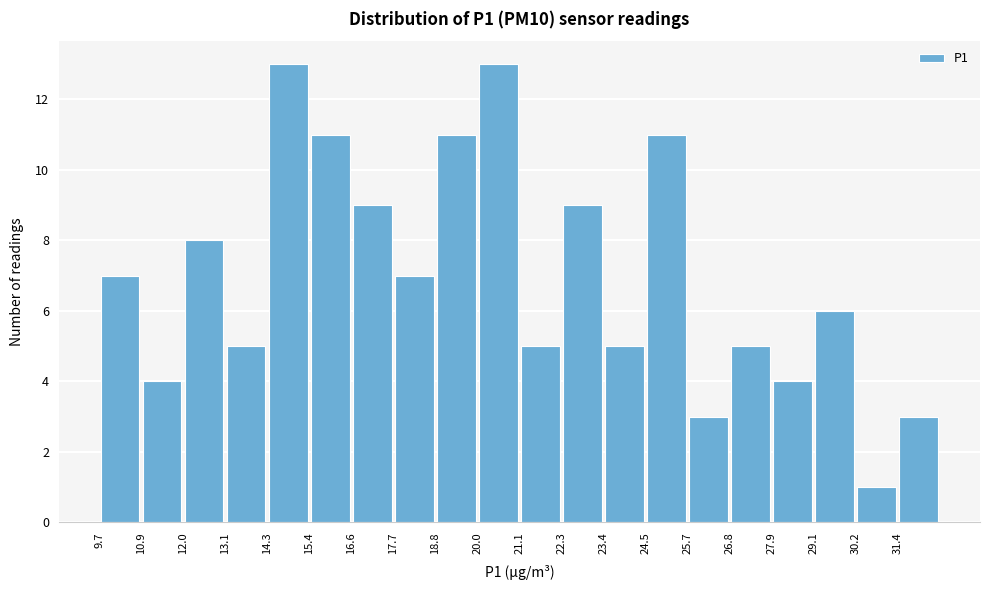

How tall is the bar that spans 17.6 to 18.8 on the x-axis? Neither the bar edges nor the heights are printed on the chart, so give them approximately, as read against the axes.

7